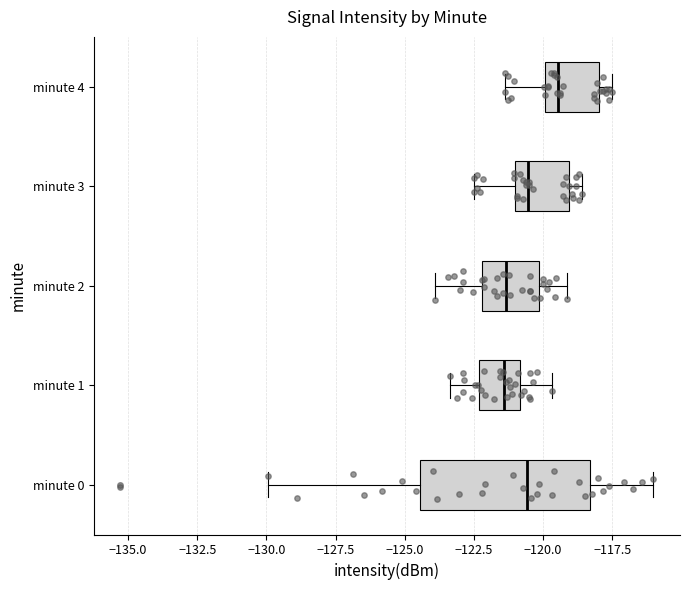

Comparing the boxes themselves (not the whiskers), which one is the widest?

minute 0